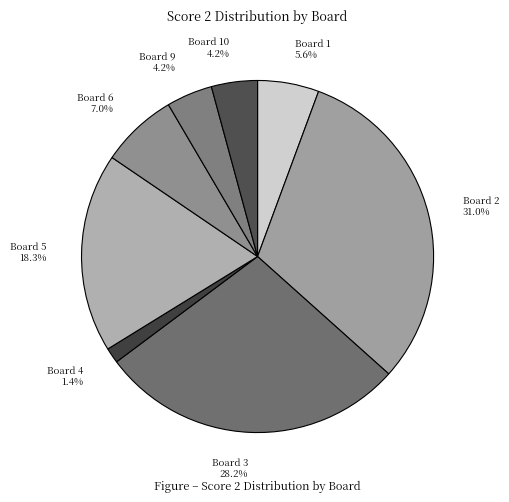

Approximately how many times larger is the value at Board 2 31.0% compared to Board 6 7.0%?

4.4